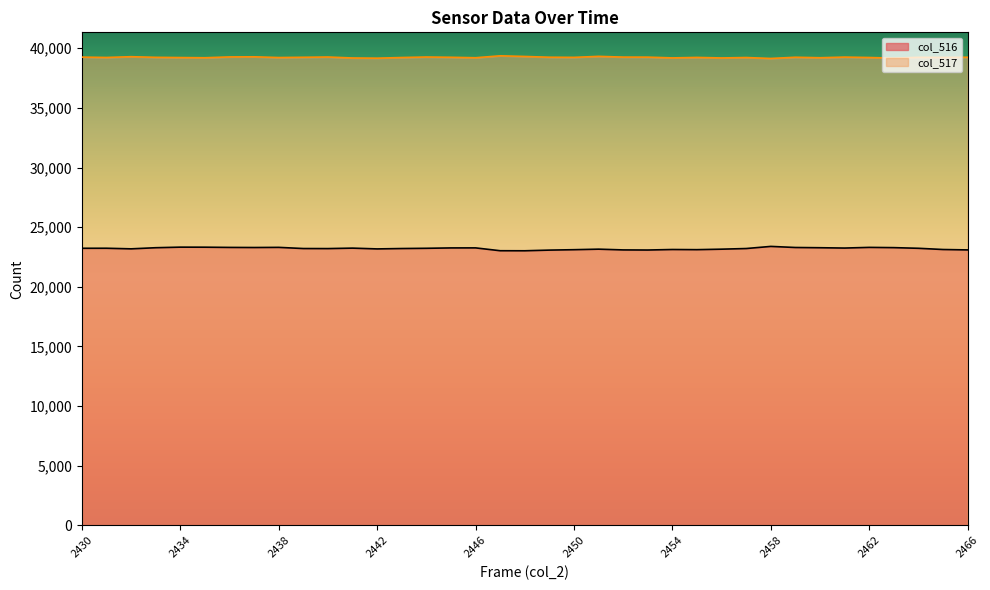

What is the lowest value of the col_516 series?

23022